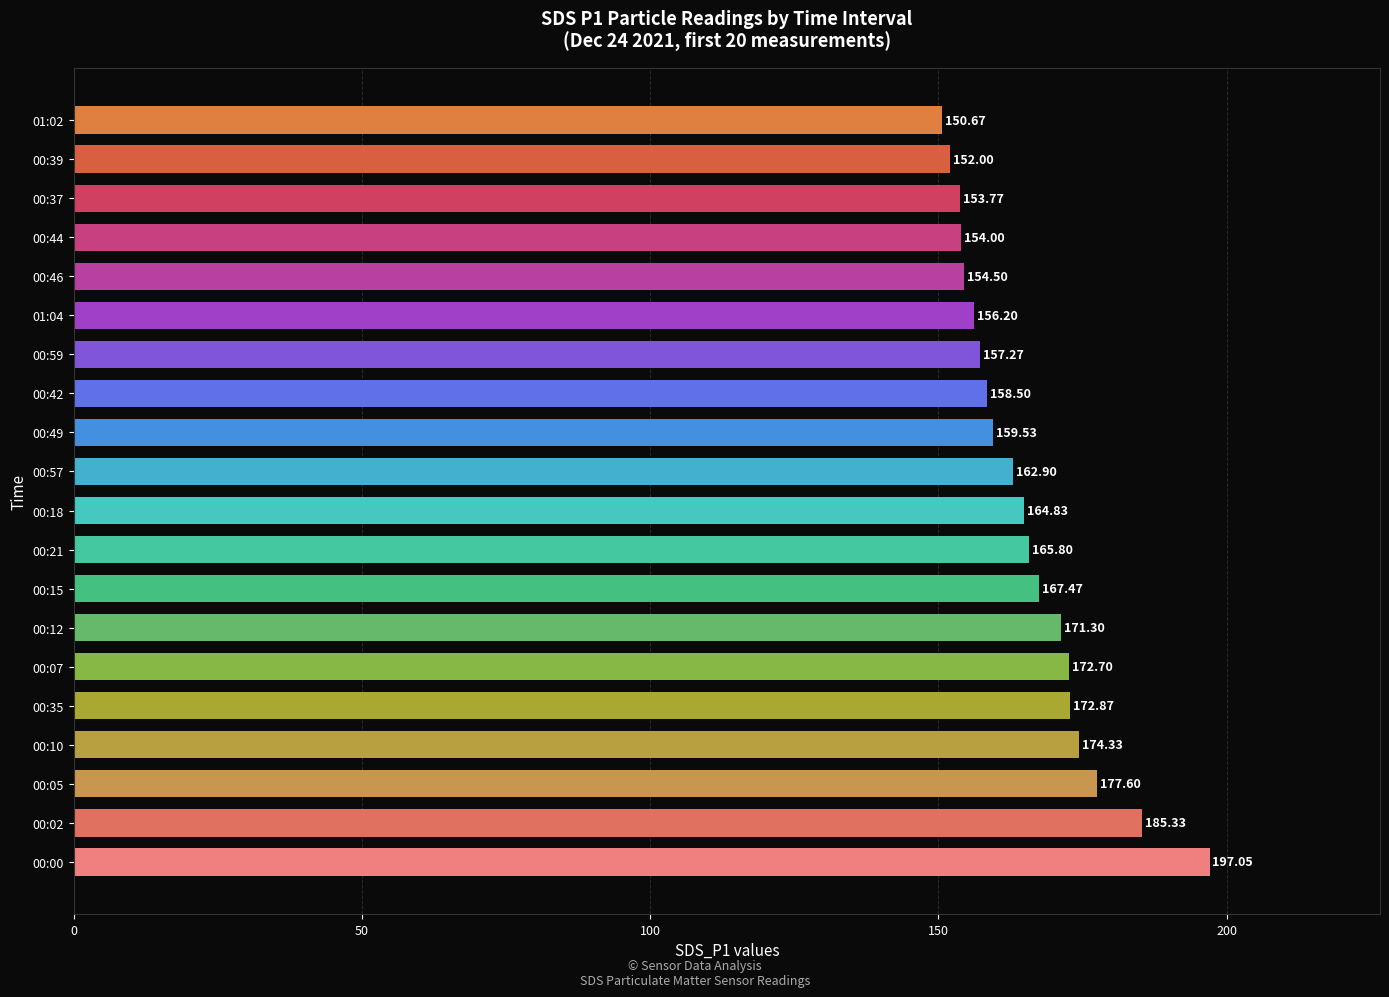

Rank the categories by value from highest to lowest.

00:00, 00:02, 00:05, 00:10, 00:35, 00:07, 00:12, 00:15, 00:21, 00:18, 00:57, 00:49, 00:42, 00:59, 01:04, 00:46, 00:44, 00:37, 00:39, 01:02